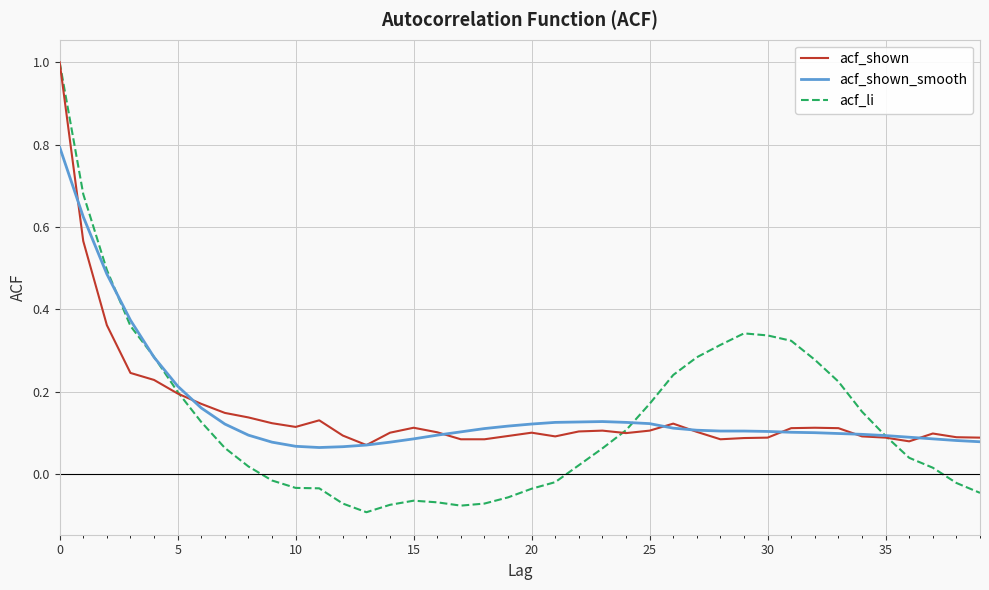

Which series has the widest spread of values?

acf_li